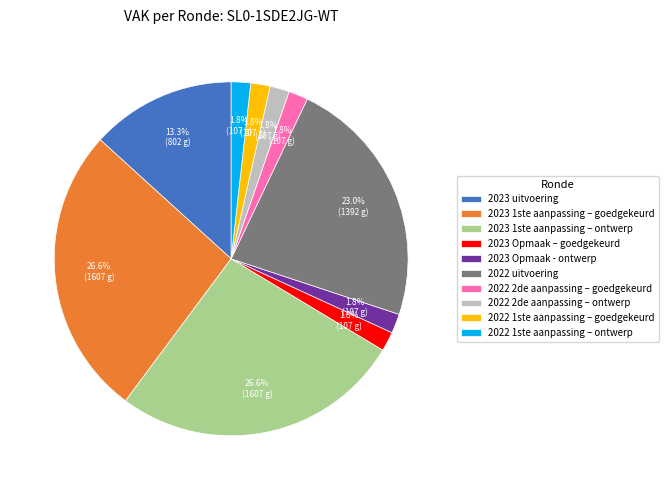

Count the number of slices in the pie.

10